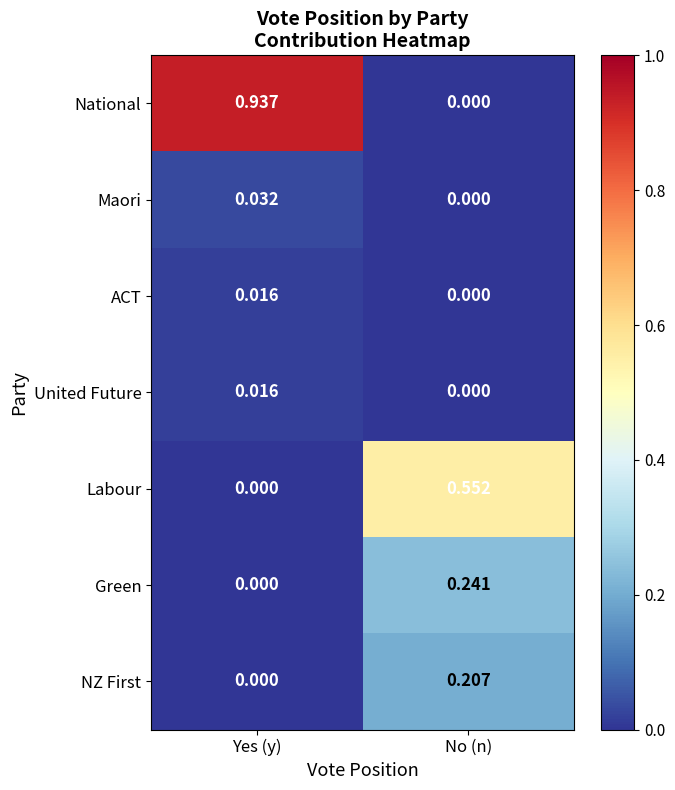

Is the value of Green at No (n) greater than the value of National at Yes (y)?

No